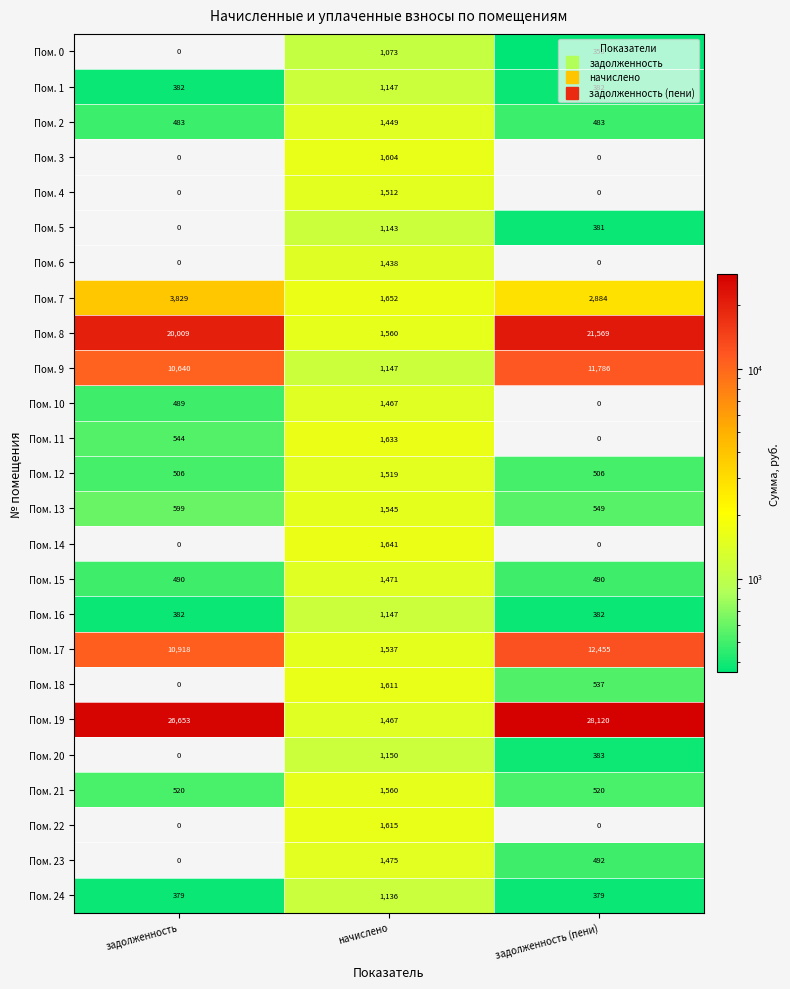

What is the maximum value for Пом. 6?

1438